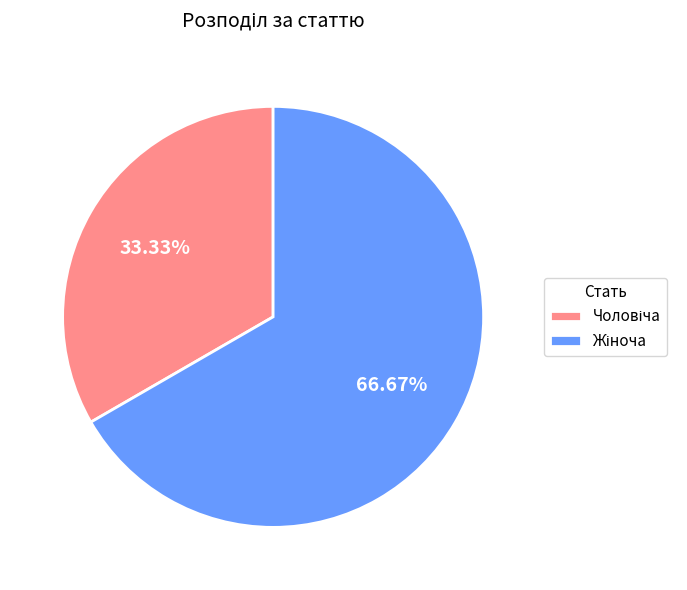

How many segments does this pie chart have?

2